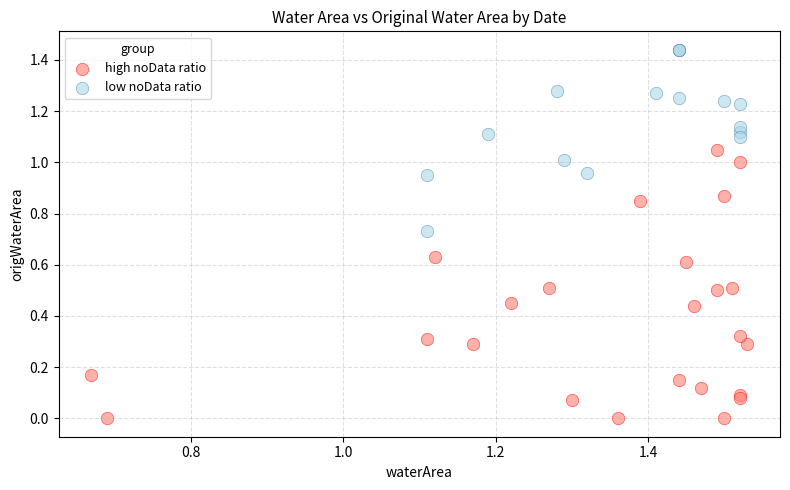

Which series reaches the maximum Y coordinate?

low noData ratio